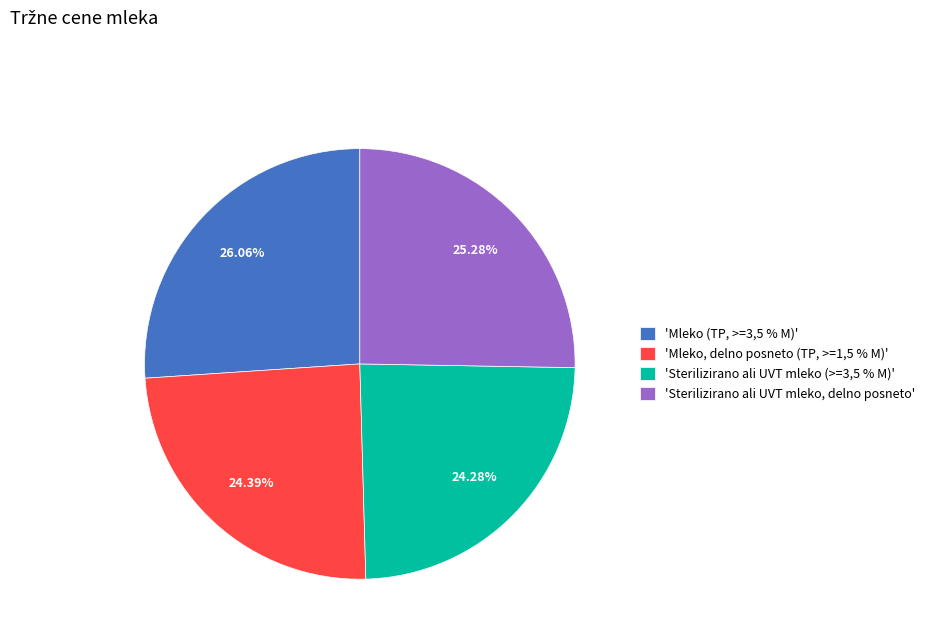

To the nearest percent, what is the average slice percentage?

25%